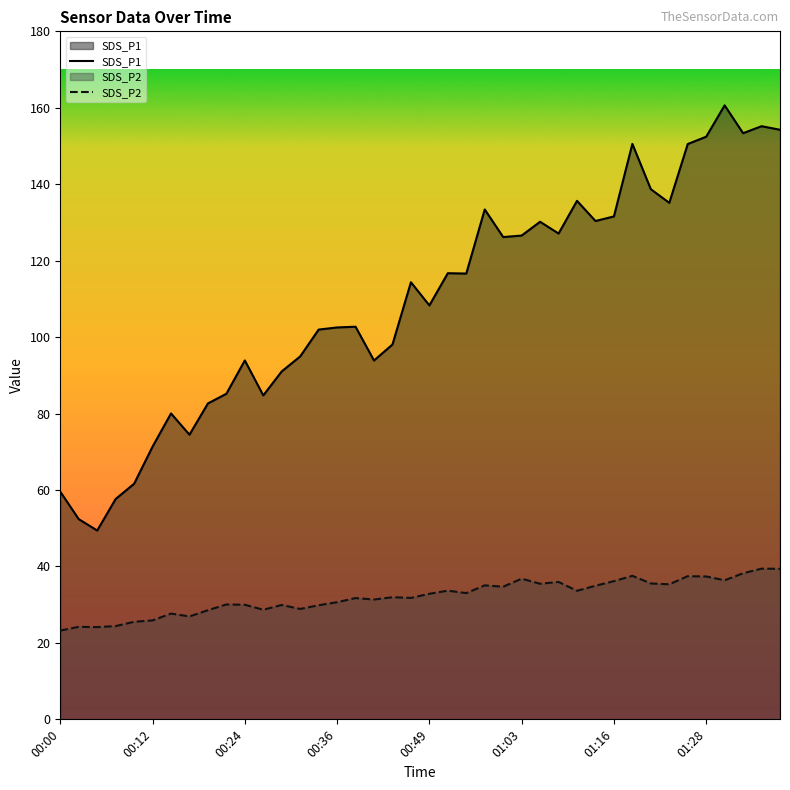

What is the value of the SDS_P2 point at the 10th from the left?

30.1